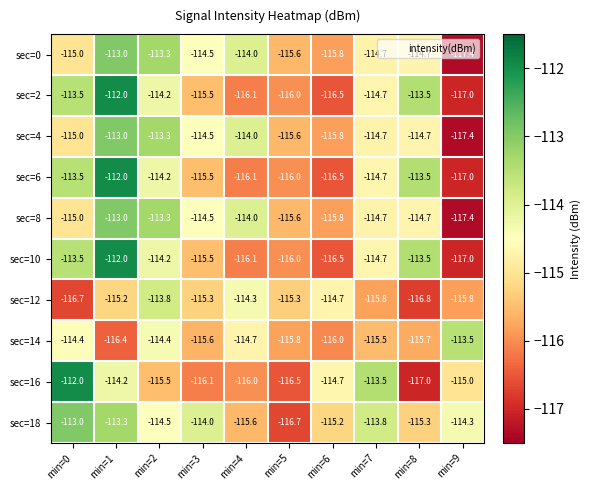

What is the smallest value displayed?

-117.4